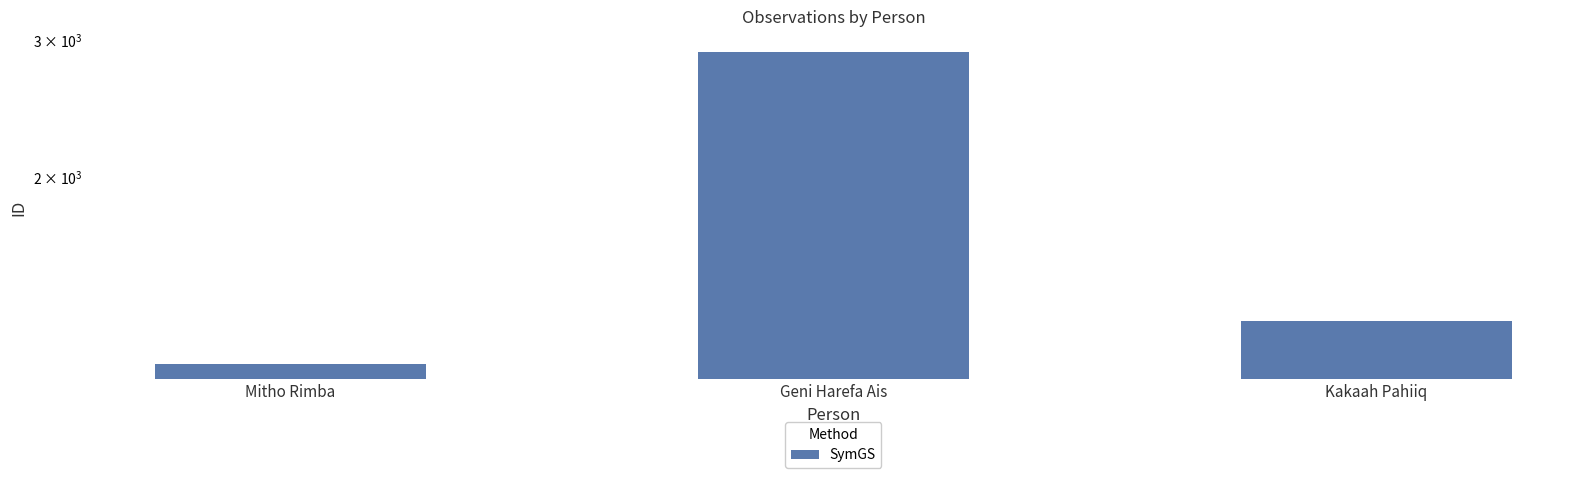

Where is the data nearest to the value 2022?

Kakaah Pahiiq